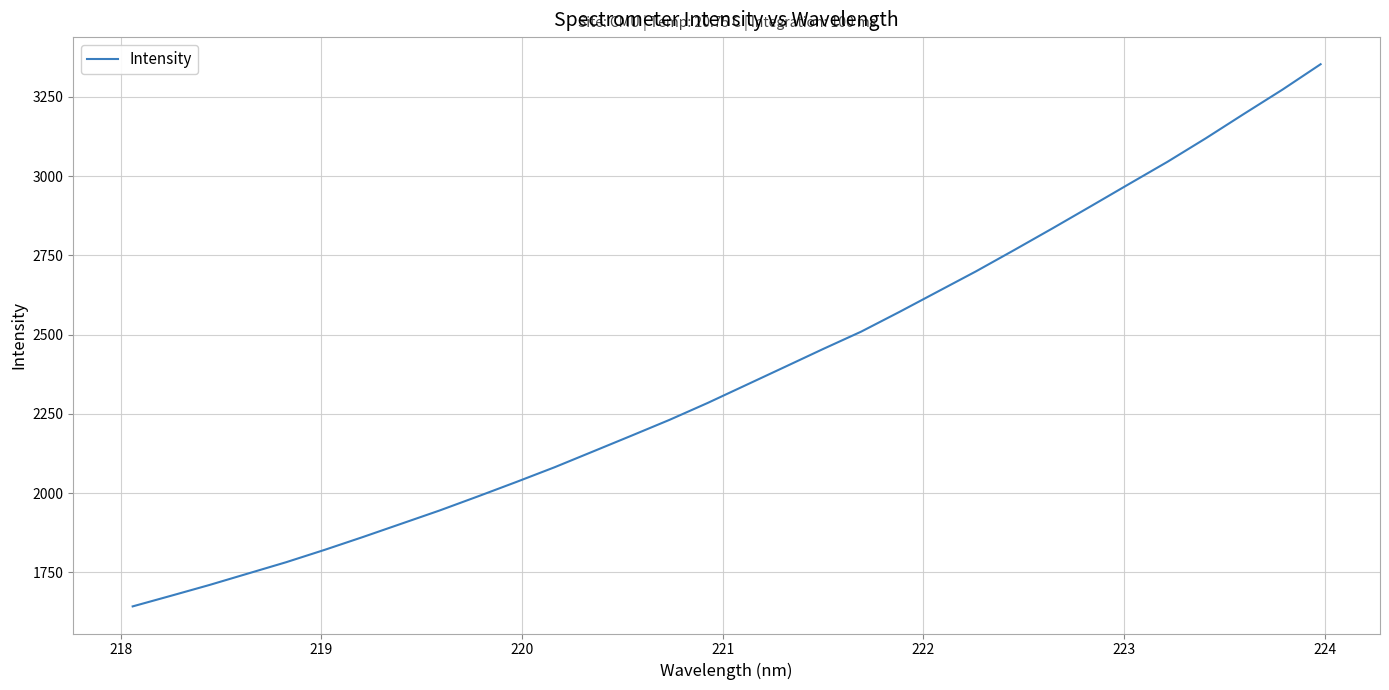

Reading right to left, transcribe all the data shown in this chart.

3352.6	3272.2	3196.2	3119.0	3045.0	2975.2	2904.9	2835.2	2766.8	2699.5	2635.6	2571.5	2509.2	2454.1	2397.5	2341.1	2284.7	2231.1	2180.9	2131.1	2081.6	2035.0	1989.6	1945.2	1903.3	1861.5	1820.9	1782.1	1746.2	1710.3	1676.3	1642.8